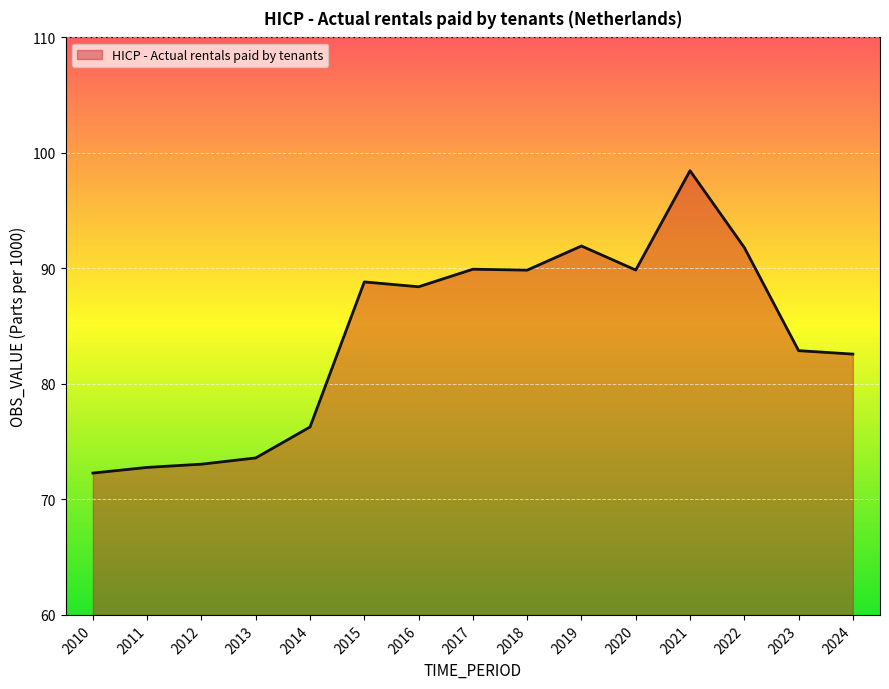

What is the difference between the maximum and minimum values?

26.2